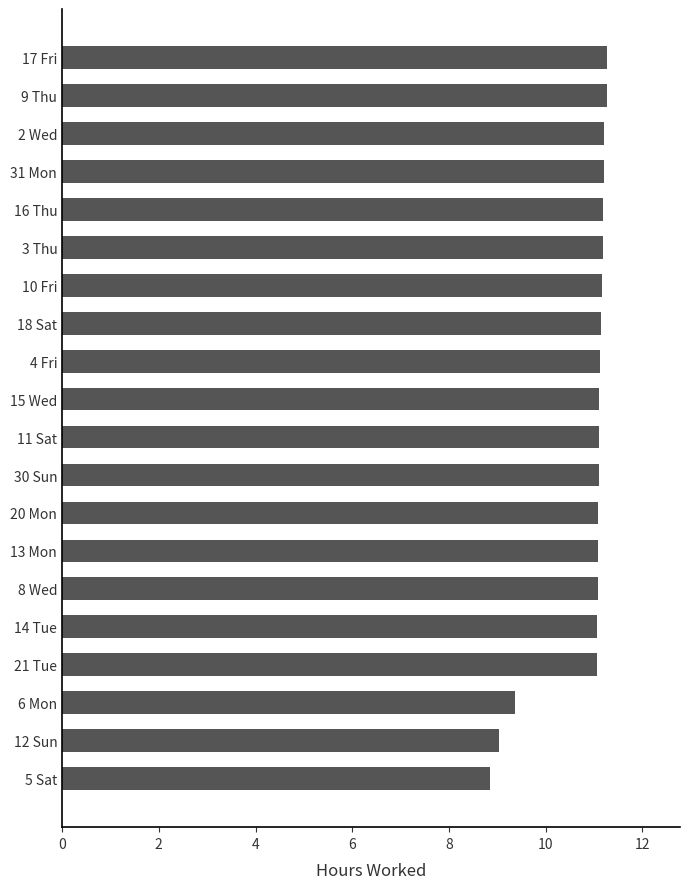

Approximately how many times larger is the value at 8 Wed compared to 10 Fri?

1.0